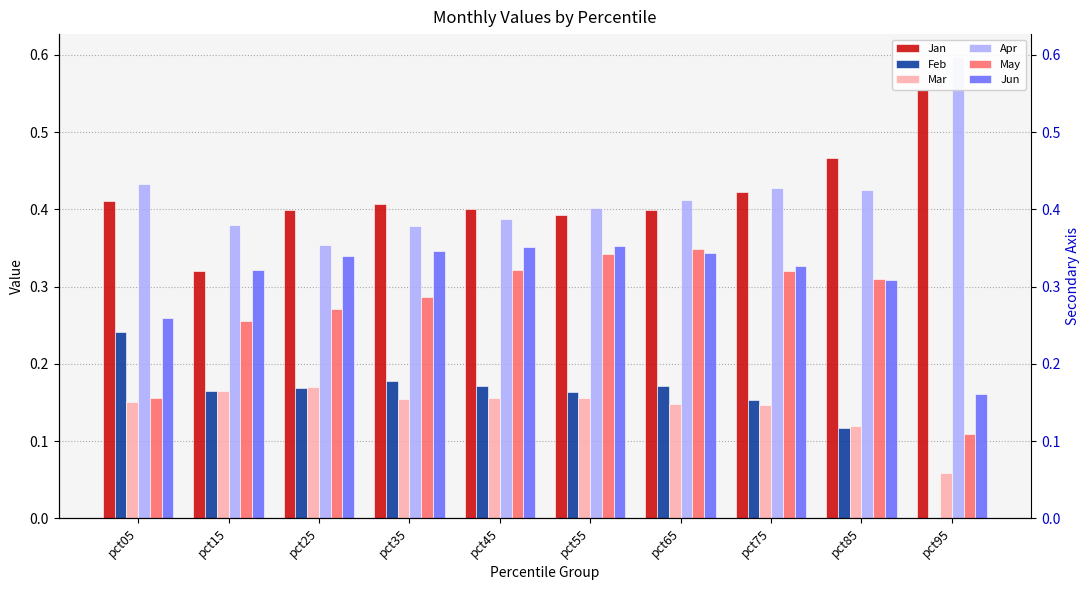

What is the value of the Mar bar at the 9th from the left?

0.1